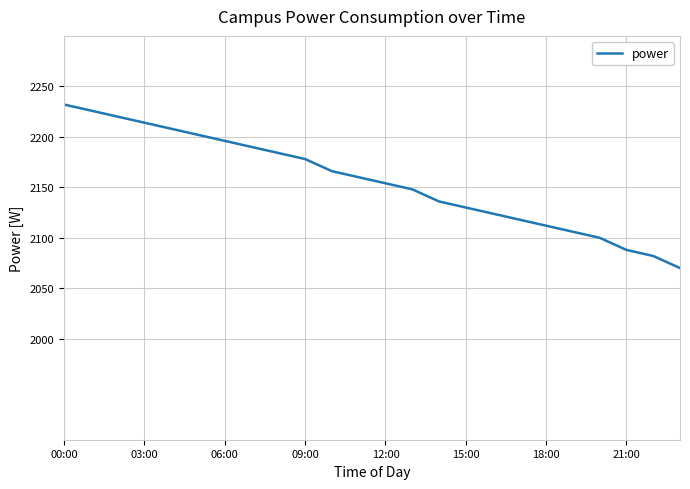

What is the minimum value shown in the chart?

2070